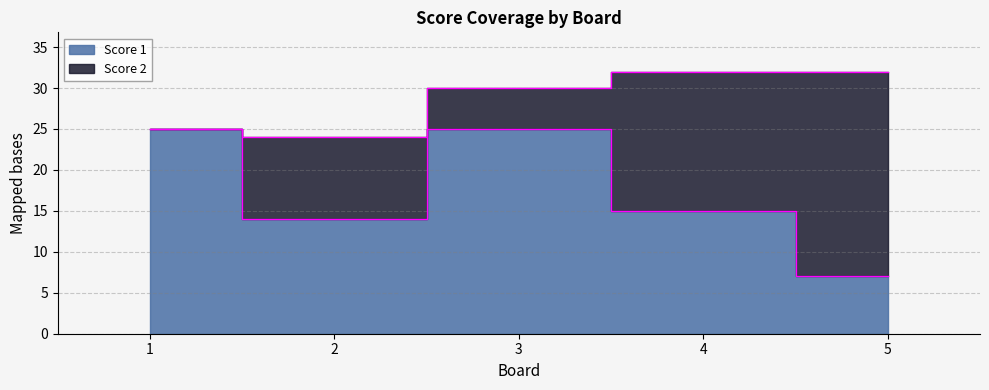

What is the difference between the values at 3 and 5?

18